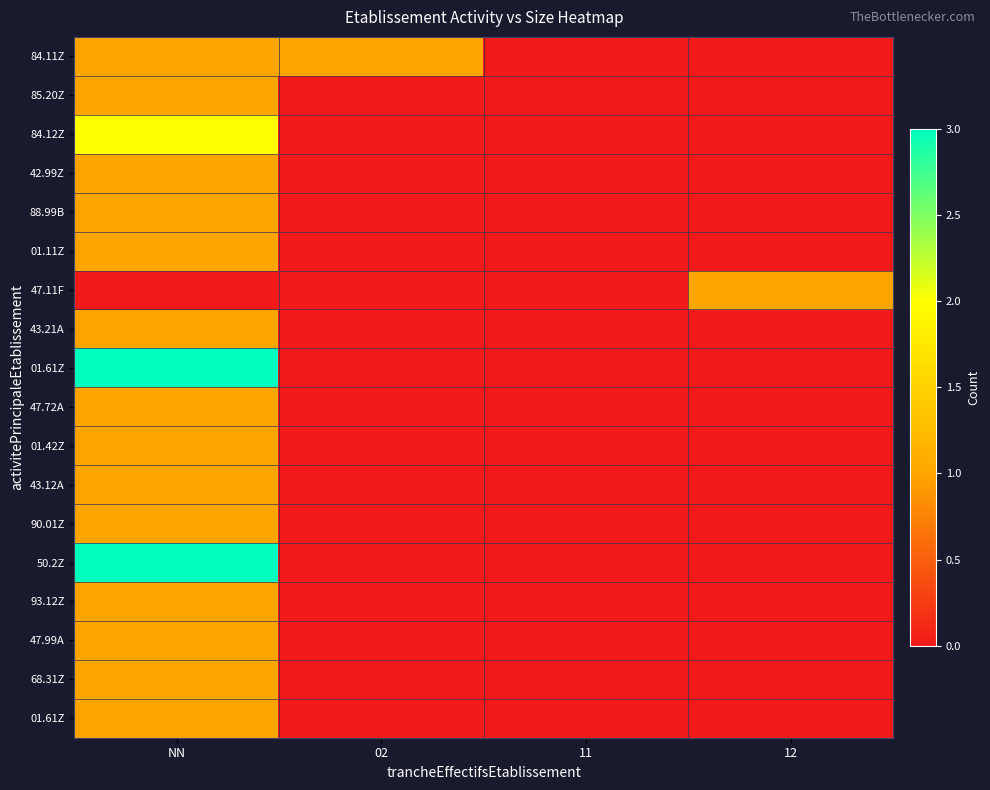

Which label corresponds to the largest value in the chart?

NN